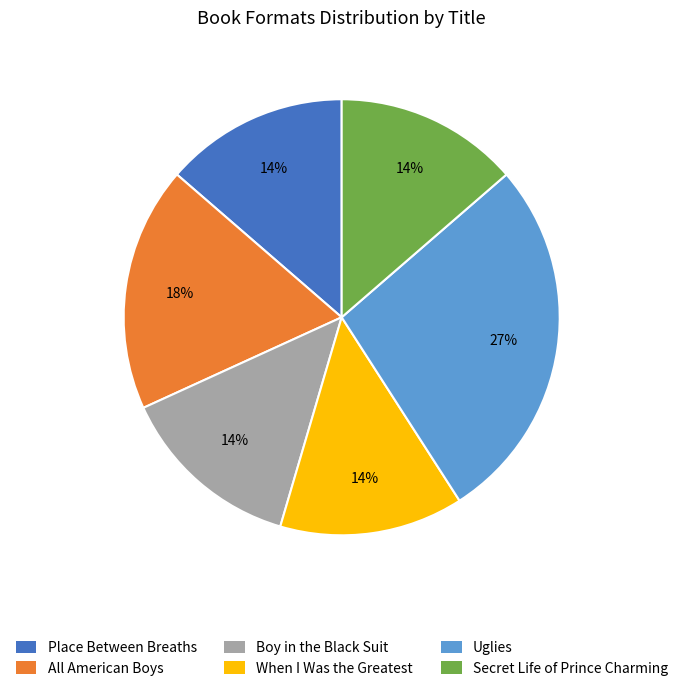

Is there any slice that represents more than half of the pie?

No